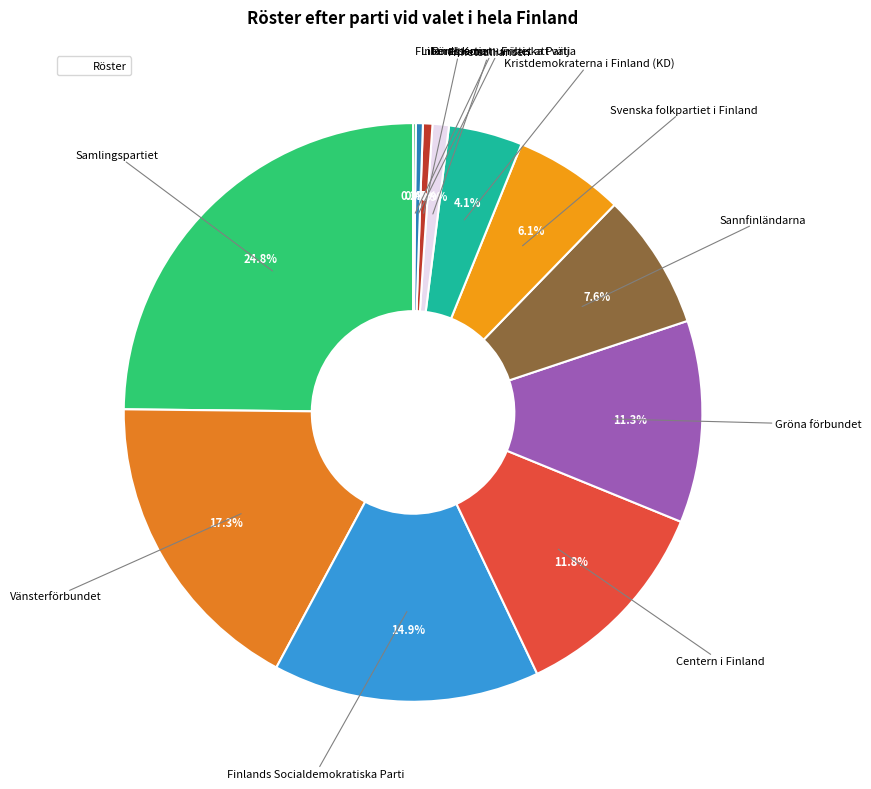

What is the smallest slice in the pie chart?

Finlands Kommunistiska Parti